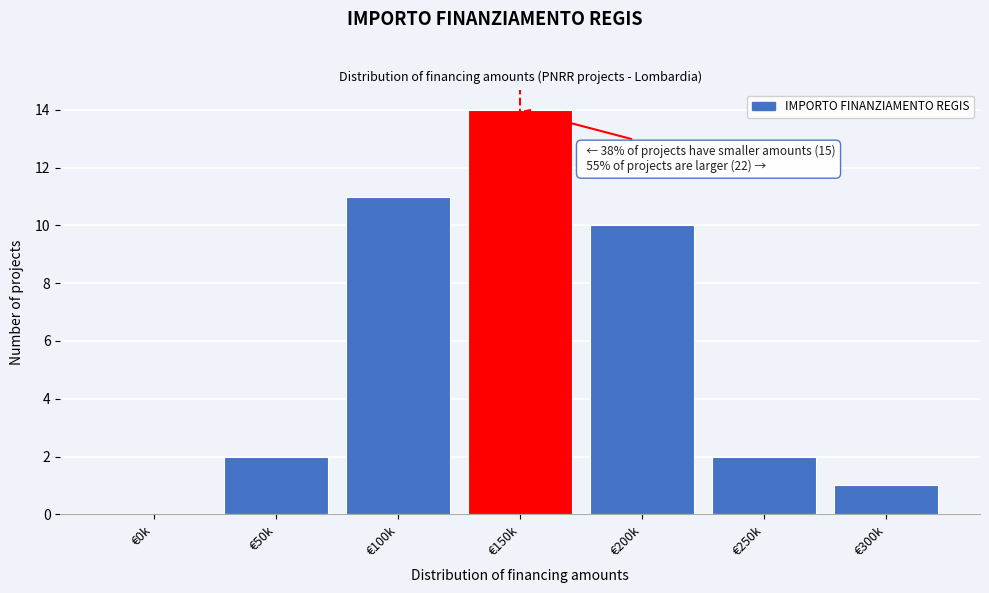

Reading left to right, what are all the values shown in this chart?

€0k=0	€50k=2	€100k=11	€150k=14	€200k=10	€250k=2	€300k=1